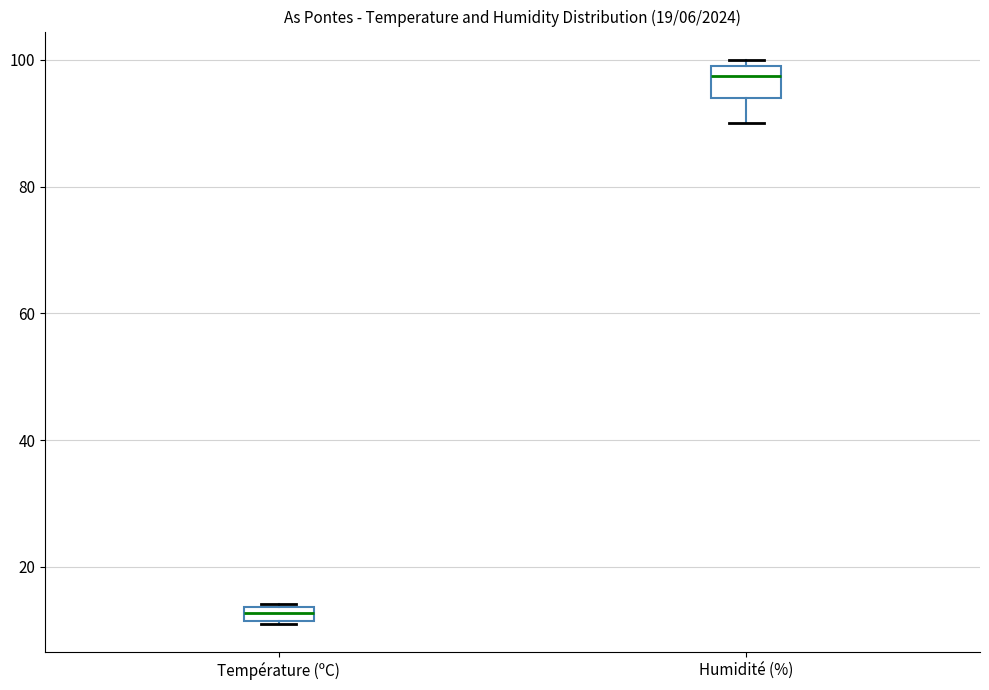

Where is the upper edge of the box for Température (ºC) on the y-axis? The values are not printed on the chart, so give them approximately, as read against the axis.

14